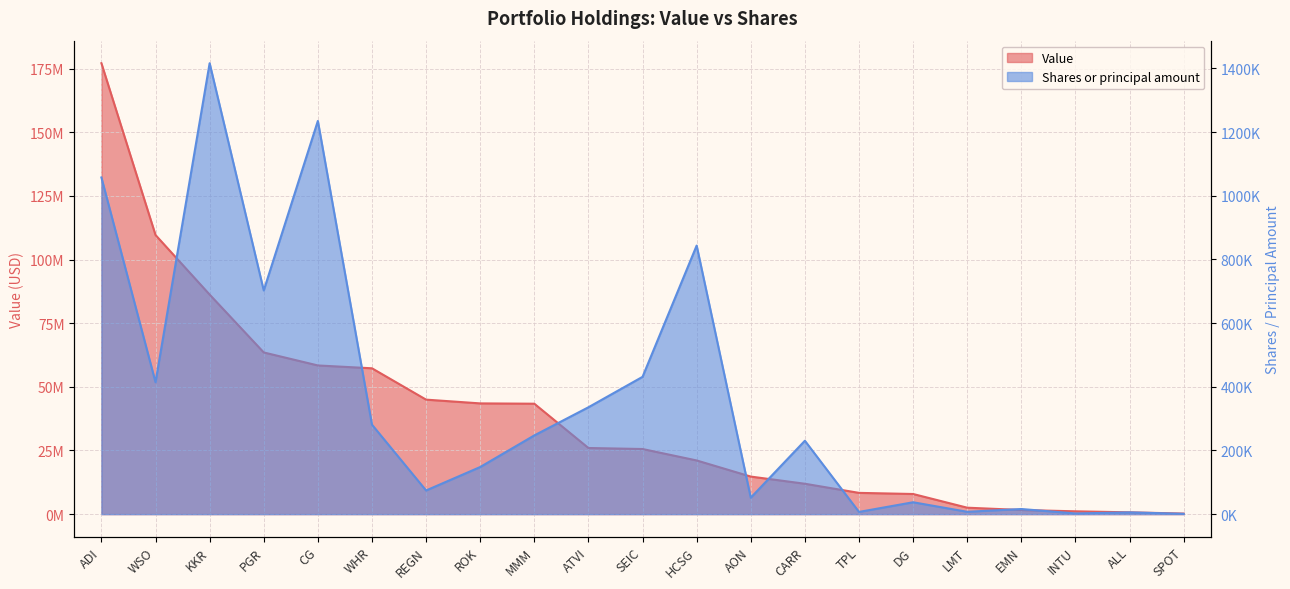

What is the minimum value shown in the chart?

960